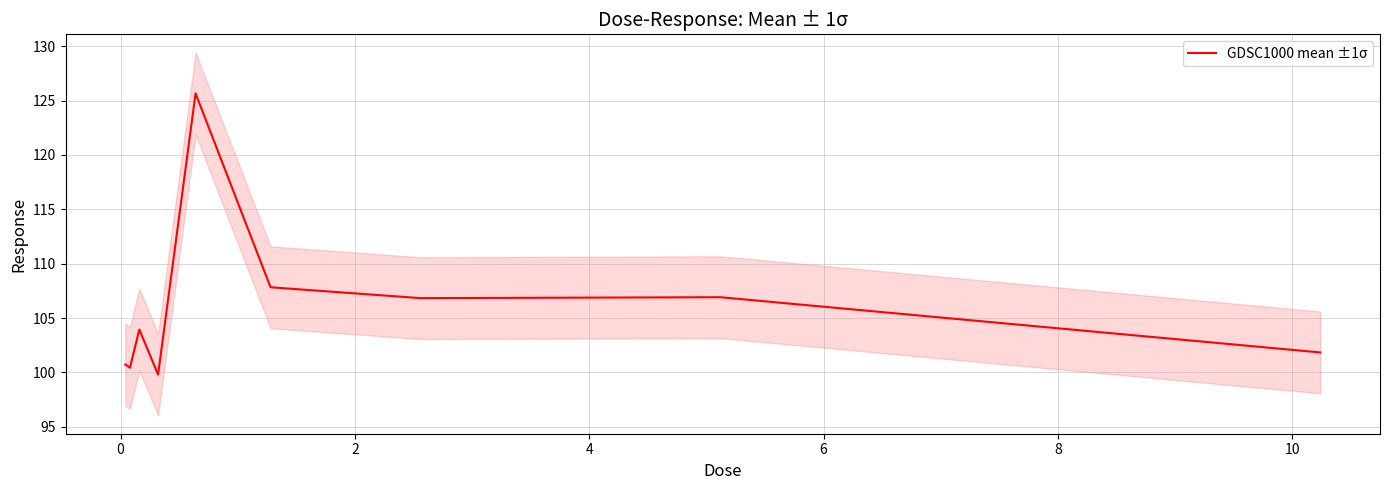

What is the difference between the maximum and minimum values?

25.9